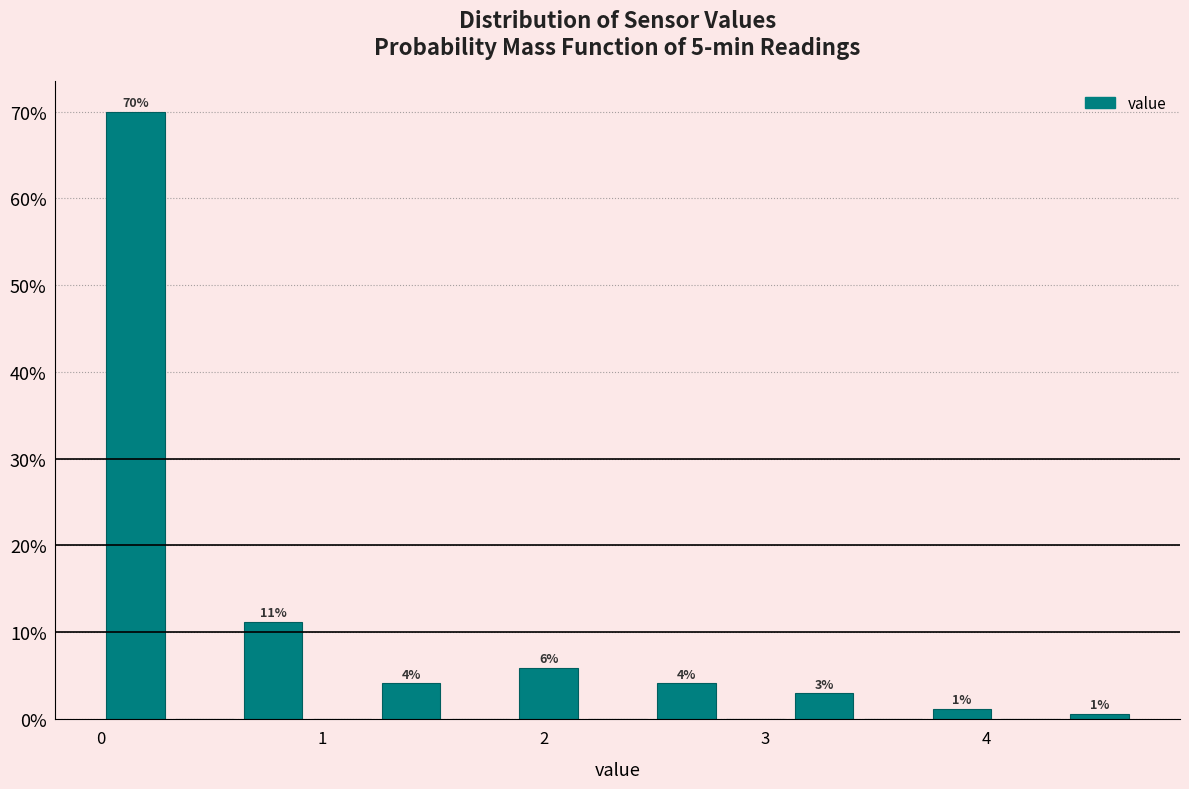

Read against the x-axis, roughly where is the centre of the tallest bar?

0.2